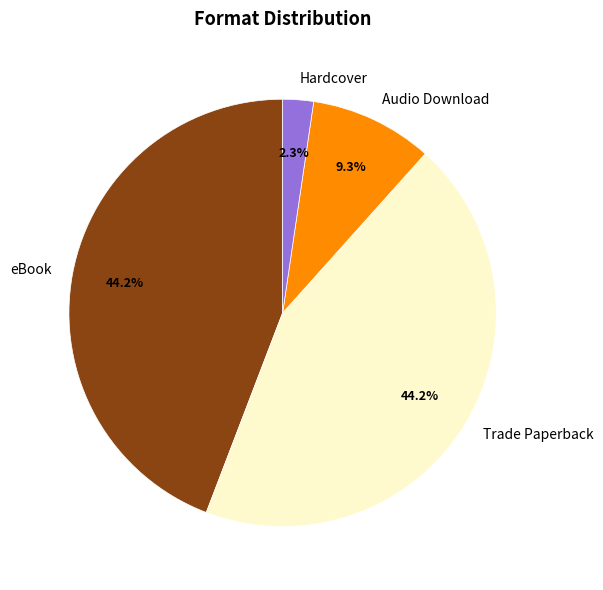

Is there any slice that represents more than half of the pie?

No